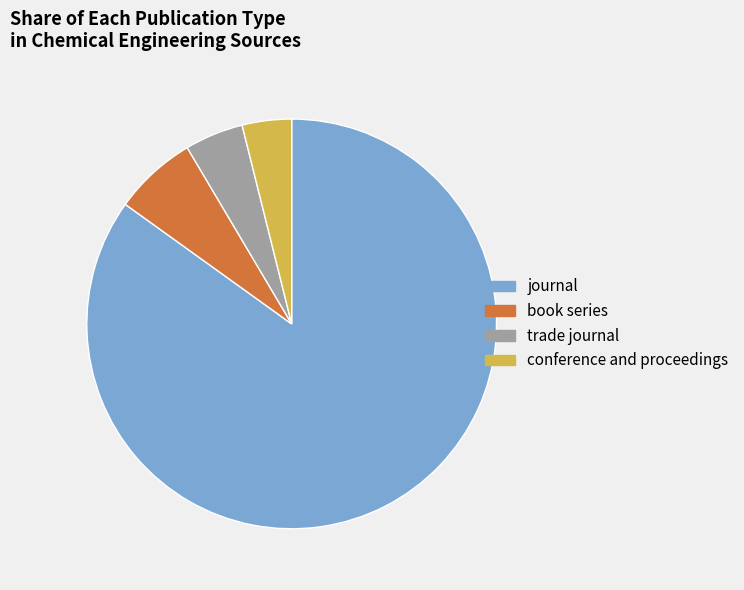

Approximately how many times larger is the value at journal compared to conference and proceedings?

21.8